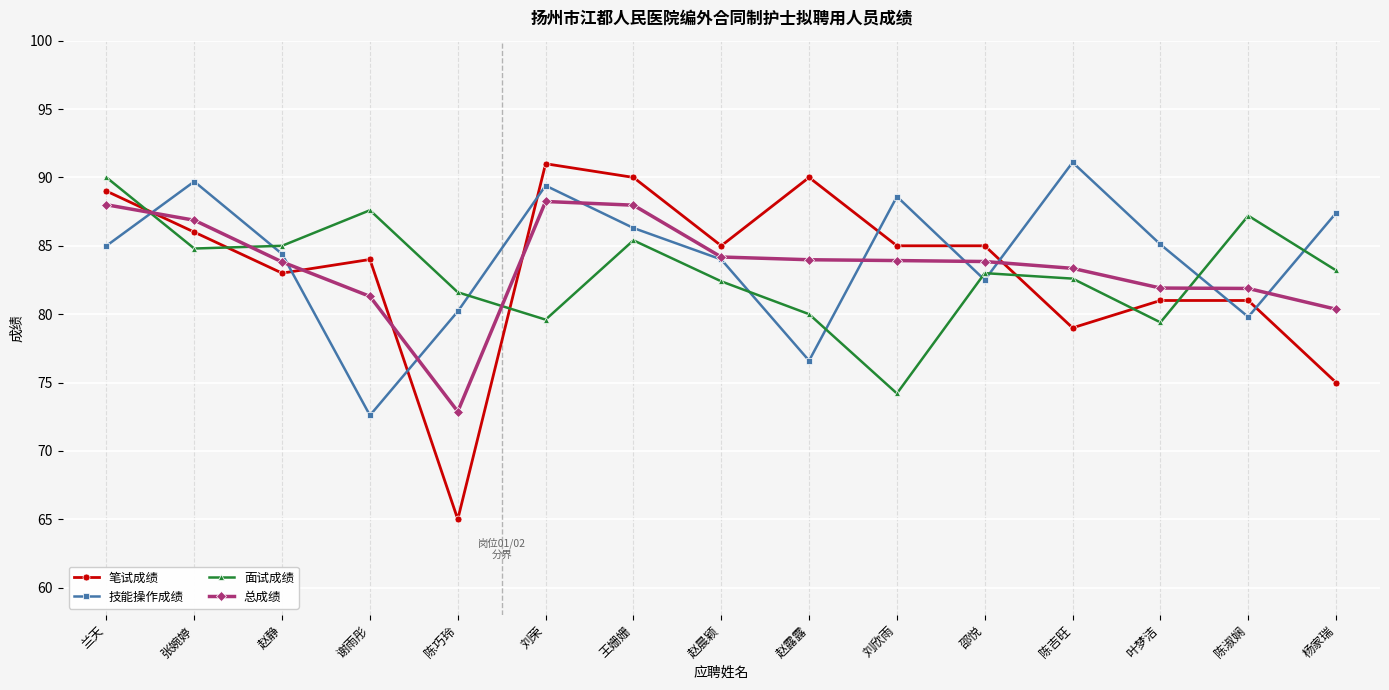

True or false: 面试成绩 and 笔试成绩 cross at least once.

True